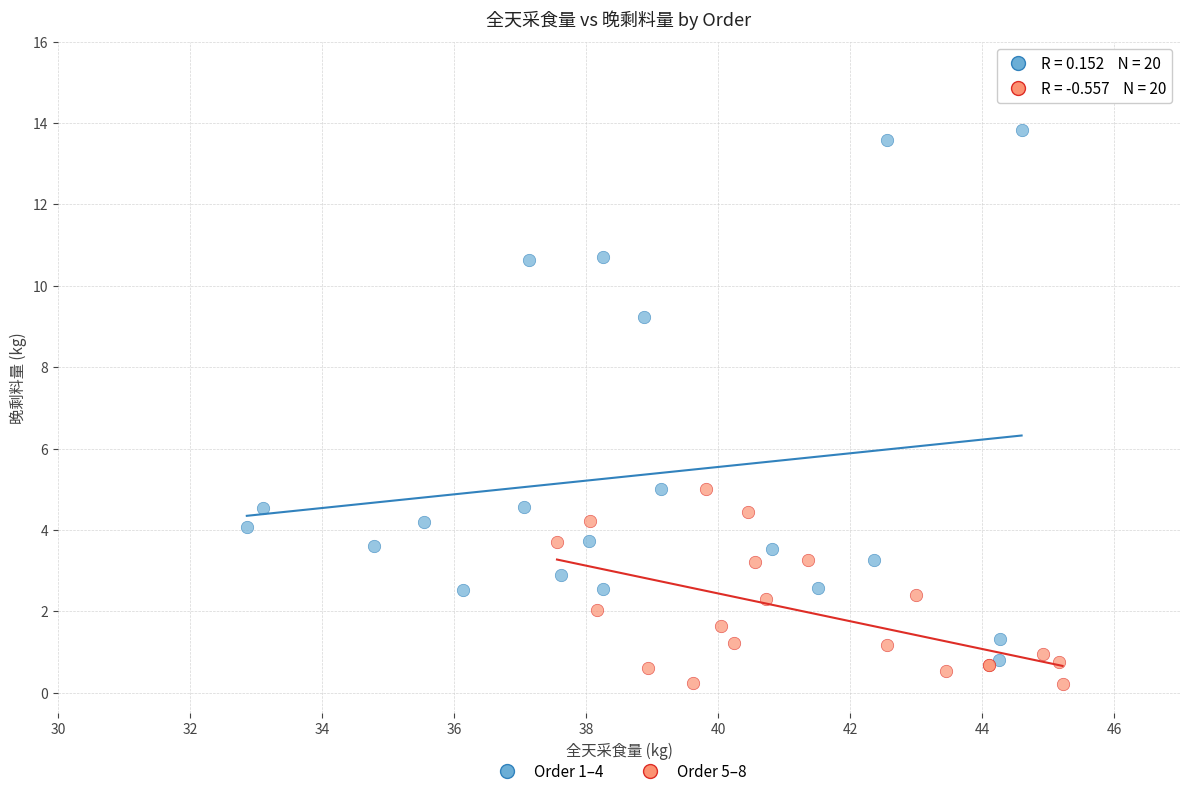

Which series has the largest Y range (max minus min)?

Order 1–4